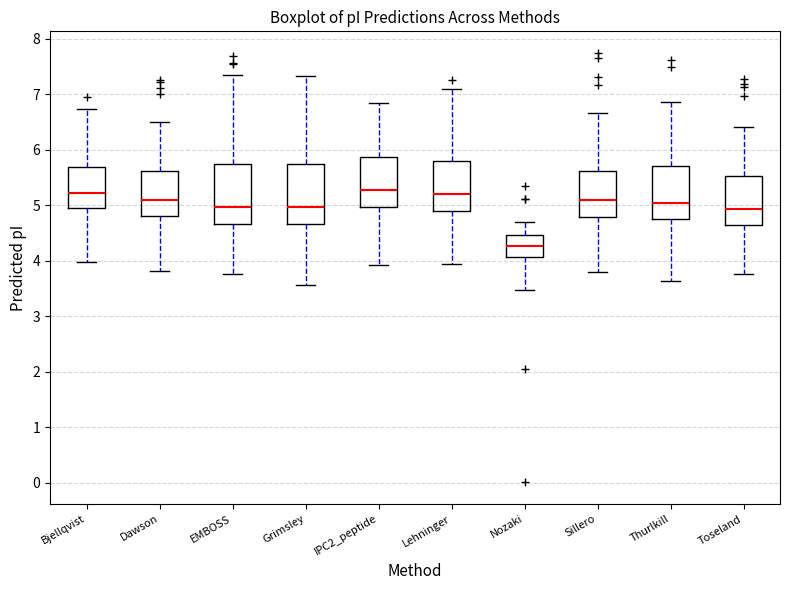

Reading left to right, read every box against the y-axis: the position of its median line, the range the box covers, and the ends of its whiskers. The values are not printed on the chart, so give them approximately, as read against the axis.

Bjellqvist: median 5.2, box 4.9 to 5.7, whiskers 4.0 to 6.7
Dawson: median 5.1, box 4.8 to 5.6, whiskers 3.8 to 6.5
EMBOSS: median 5.0, box 4.7 to 5.7, whiskers 3.8 to 7.4
Grimsley: median 5.0, box 4.7 to 5.7, whiskers 3.6 to 7.3
IPC2_peptide: median 5.3, box 5.0 to 5.9, whiskers 3.9 to 6.8
Lehninger: median 5.2, box 4.9 to 5.8, whiskers 3.9 to 7.1
Nozaki: median 4.3, box 4.1 to 4.5, whiskers 3.5 to 4.7
Sillero: median 5.1, box 4.8 to 5.6, whiskers 3.8 to 6.7
Thurlkill: median 5.0, box 4.7 to 5.7, whiskers 3.6 to 6.9
Toseland: median 4.9, box 4.6 to 5.5, whiskers 3.8 to 6.4